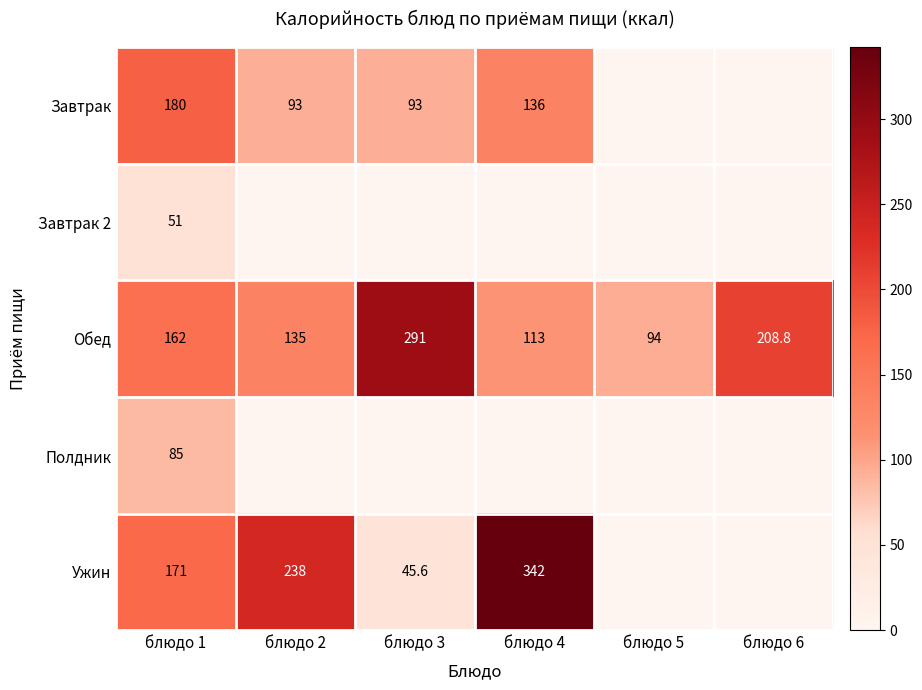

Read the Обед value at блюдо 2.

135.0